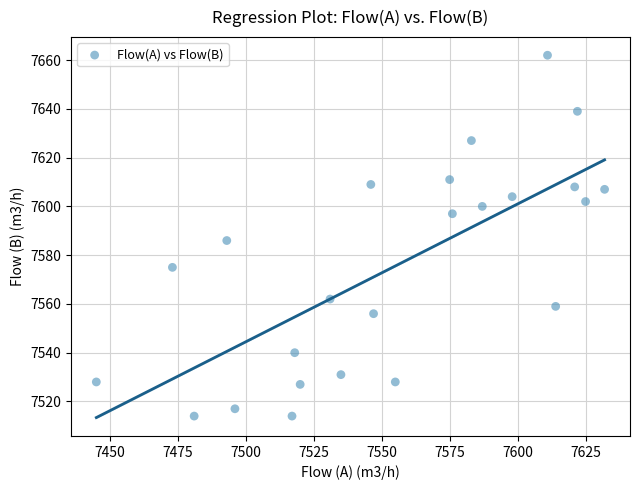

What Y value in the scatter plot is closest to 7588?

7586